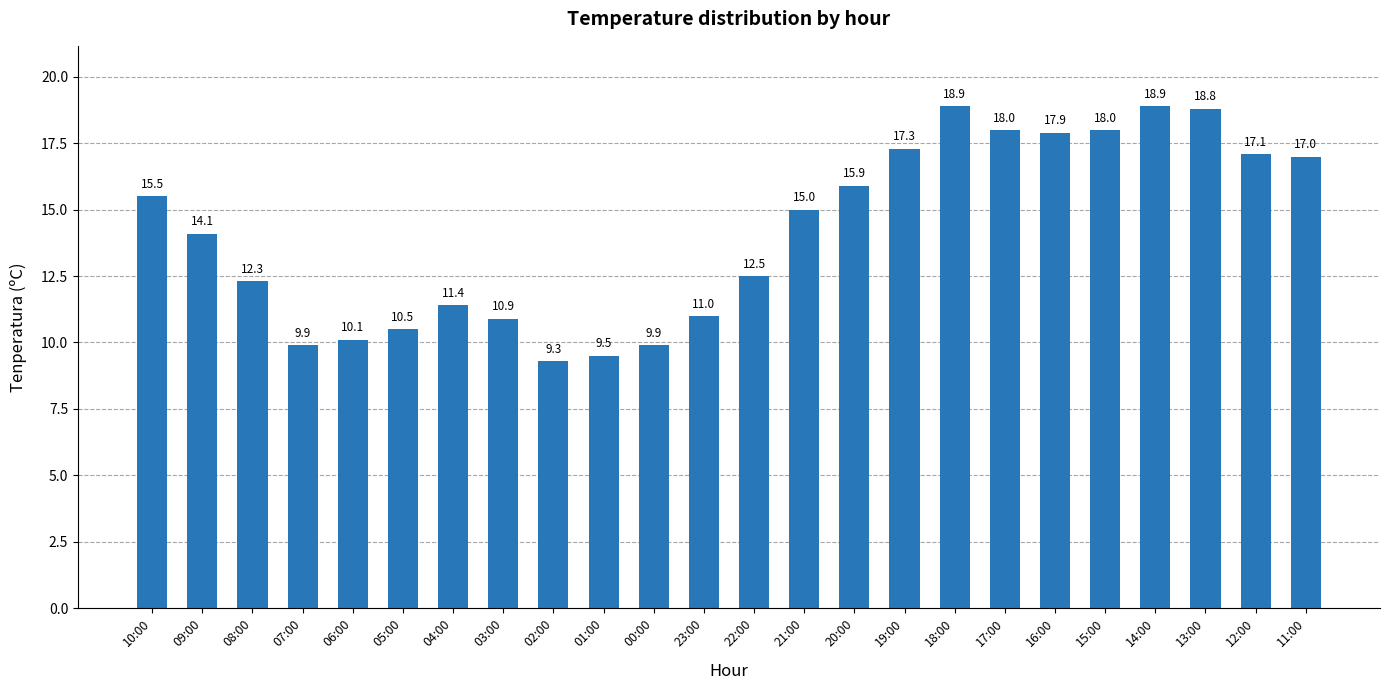

What is the value of the 24th bar from the left?

17.0